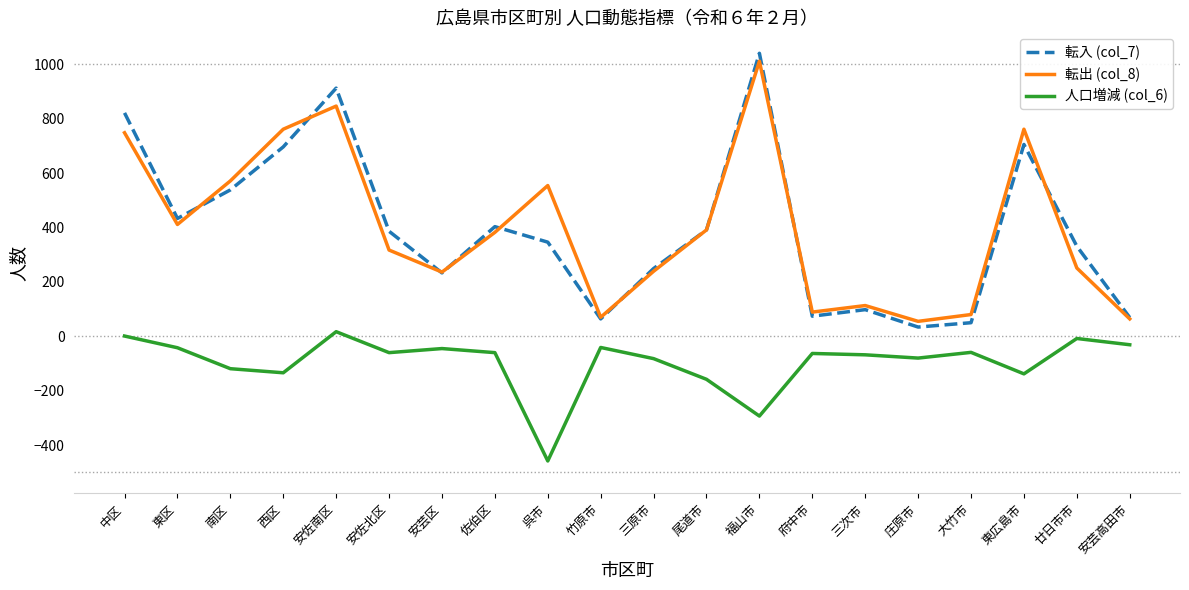

True or false: 人口増減 (col_6) and 転入 (col_7) cross at least once.

False